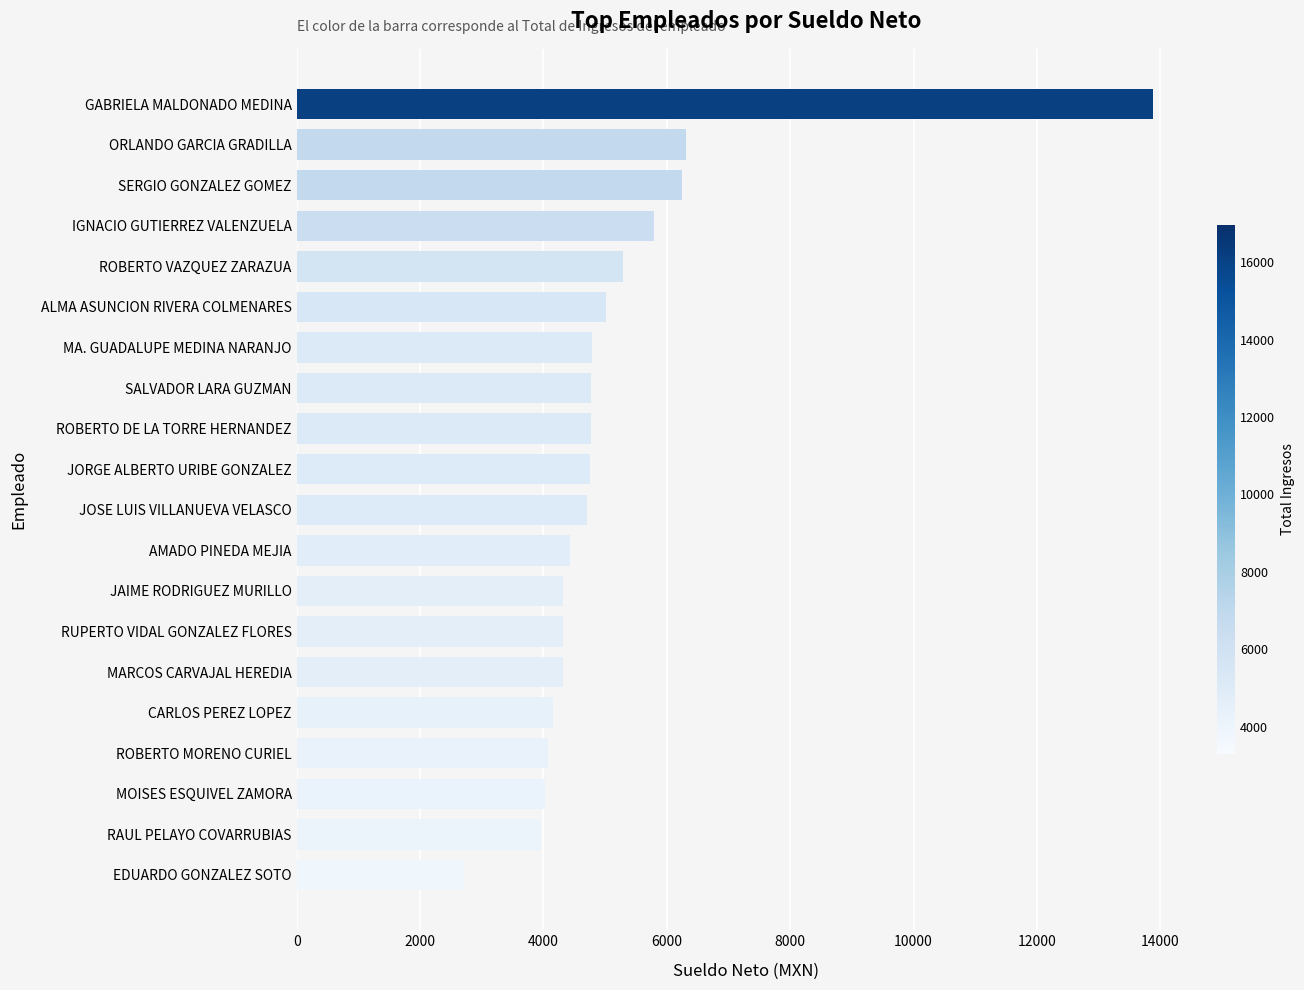

Read the value at EDUARDO GONZALEZ SOTO.

2720.5